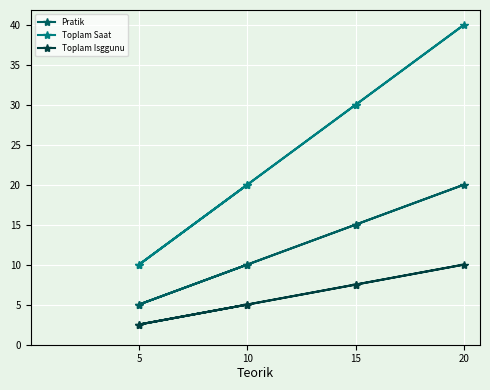

Rank the series at 15 from lowest to highest value.

Toplam Isggunu, Pratik, Toplam Saat